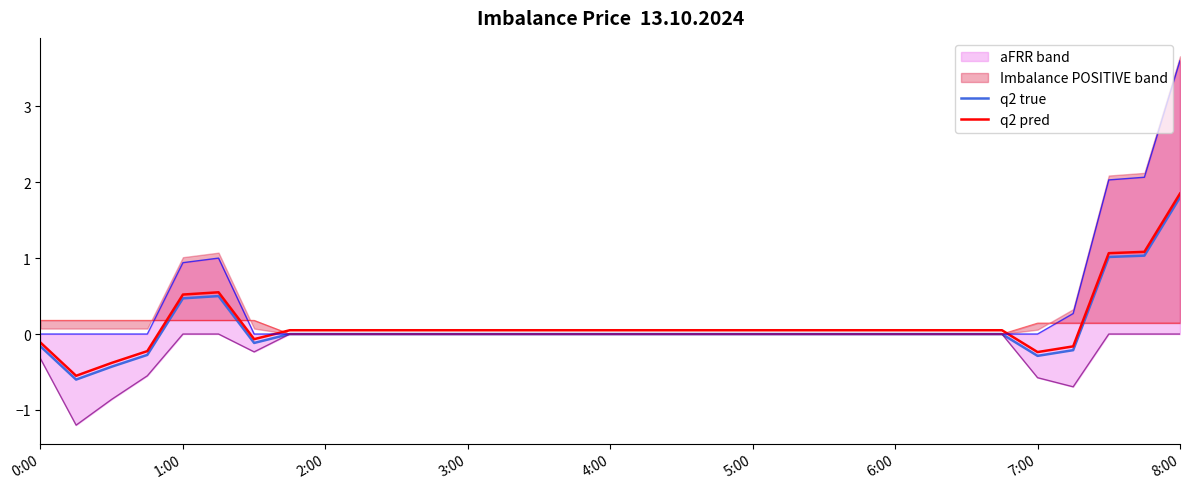

How many values in the q2 true series exceed 0?

5